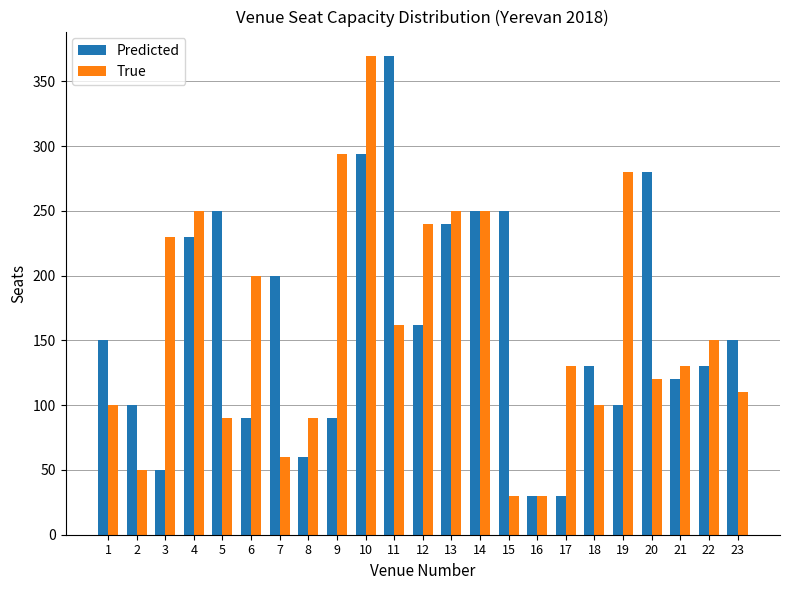

What is the sum of the True values at 5 and 3?

320